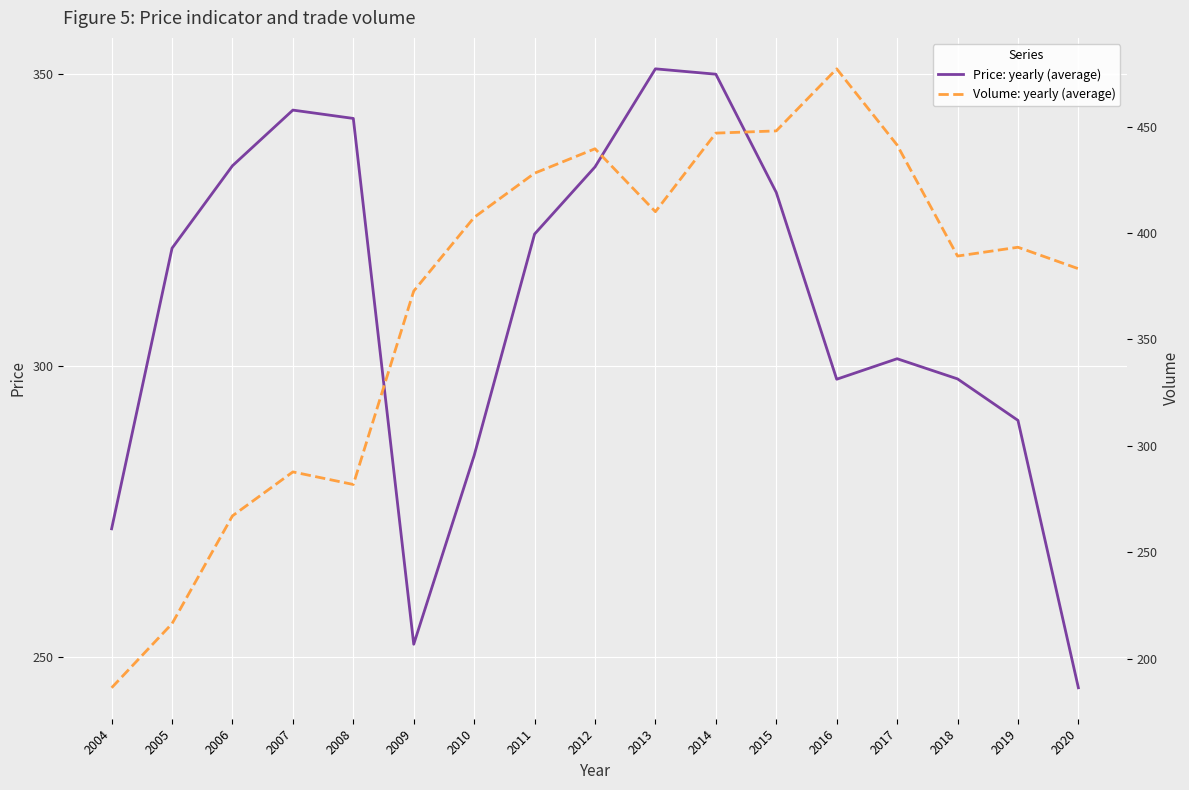

Reading left to right, extract all data points from this chart.

Price: yearly (average): 2004=272.0	2005=320.1	2006=334.3	2007=343.9	2008=342.4	2009=252.2	2010=284.6	2011=322.6	2012=334.1	2013=350.9	2014=350.0	2015=329.7	2016=297.7	2017=301.2	2018=297.7	2019=290.6	2020=244.7
Volume: yearly (average): 2004=186.3	2005=216.4	2006=267.1	2007=287.7	2008=281.8	2009=372.7	2010=407.4	2011=428.1	2012=439.6	2013=410.0	2014=447.0	2015=448.0	2016=477.2	2017=441.4	2018=389.2	2019=393.3	2020=383.2